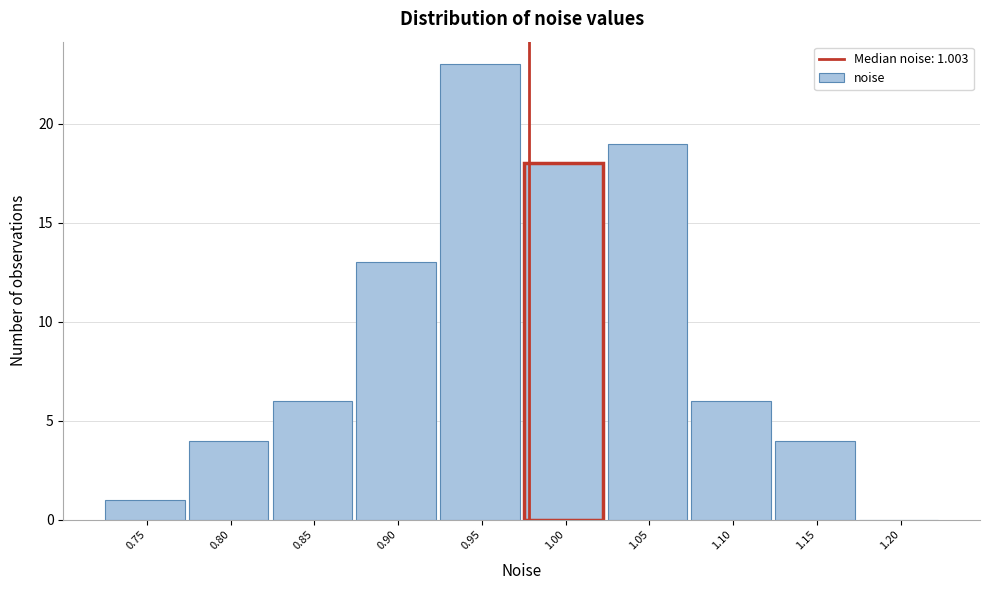

Reading left to right, extract all data points from this chart.

0.75=1	0.80=4	0.85=6	0.90=13	0.95=23	1.00=18	1.05=19	1.10=6	1.15=4	1.20=0